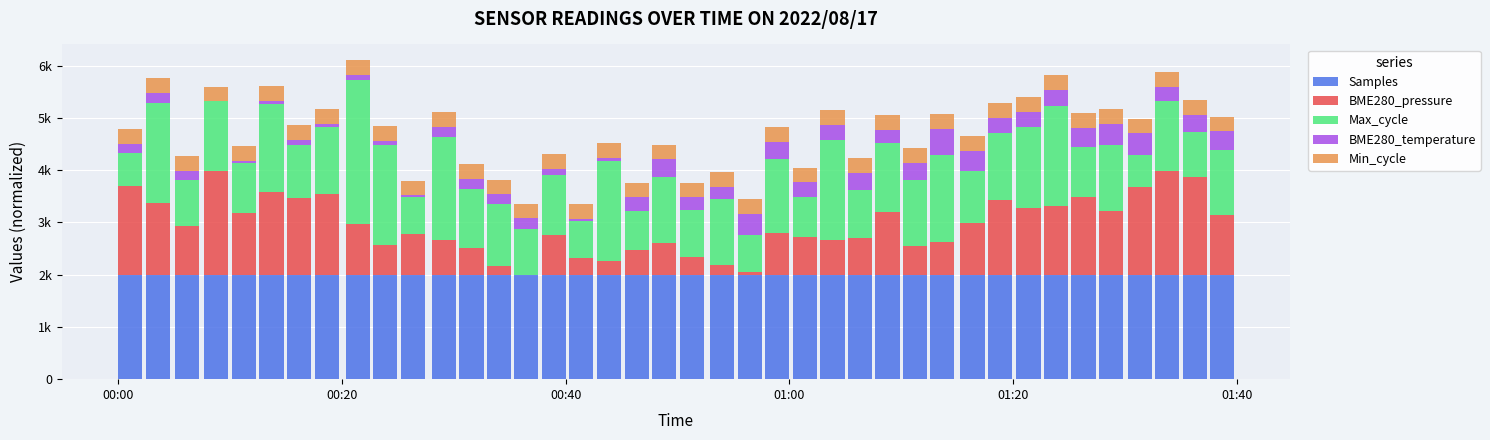

Which category has the highest value in the Samples series?

00:20